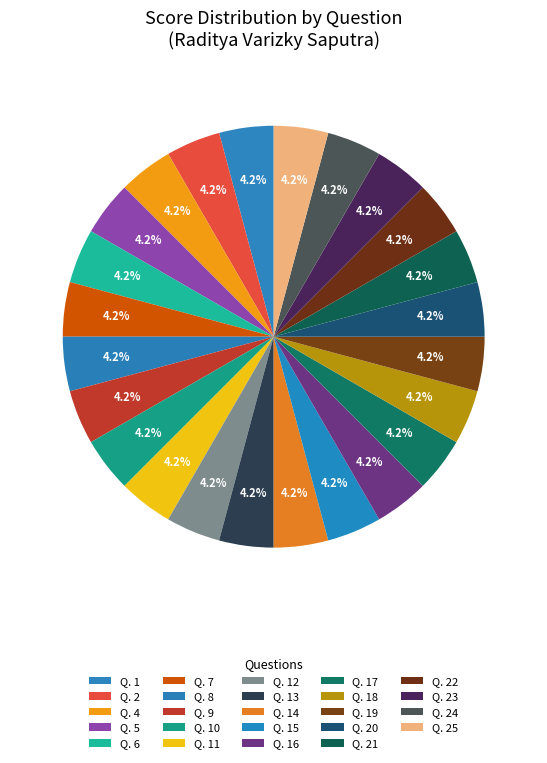

Count the number of slices in the pie.

24